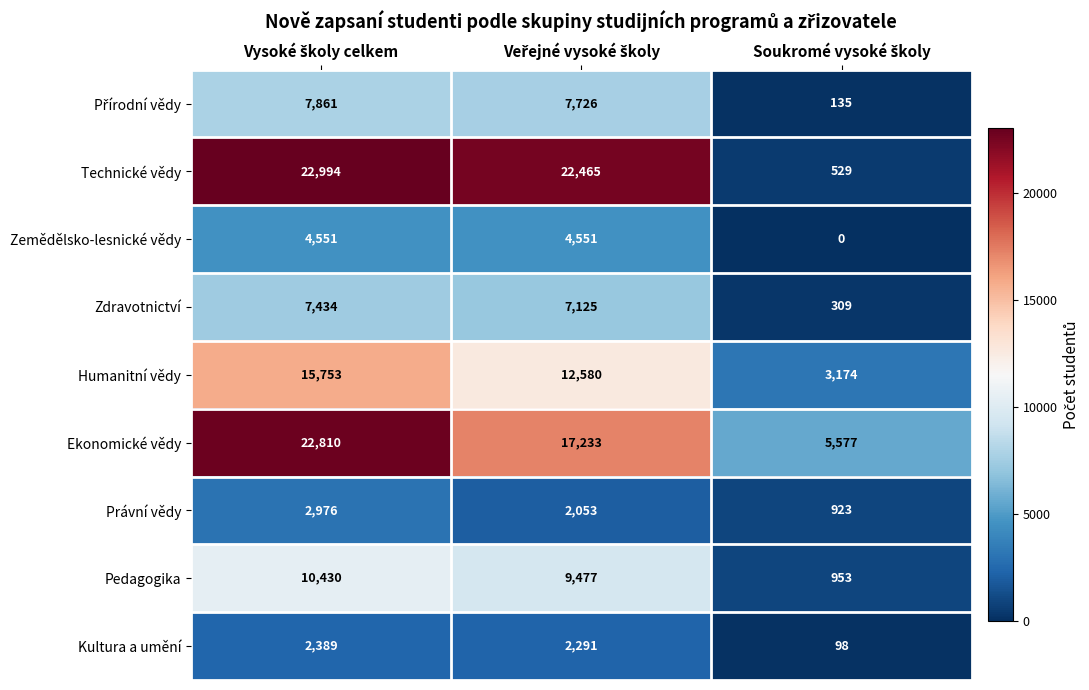

What is the difference between the second highest and minimum values in the Technické vědy series?

21936